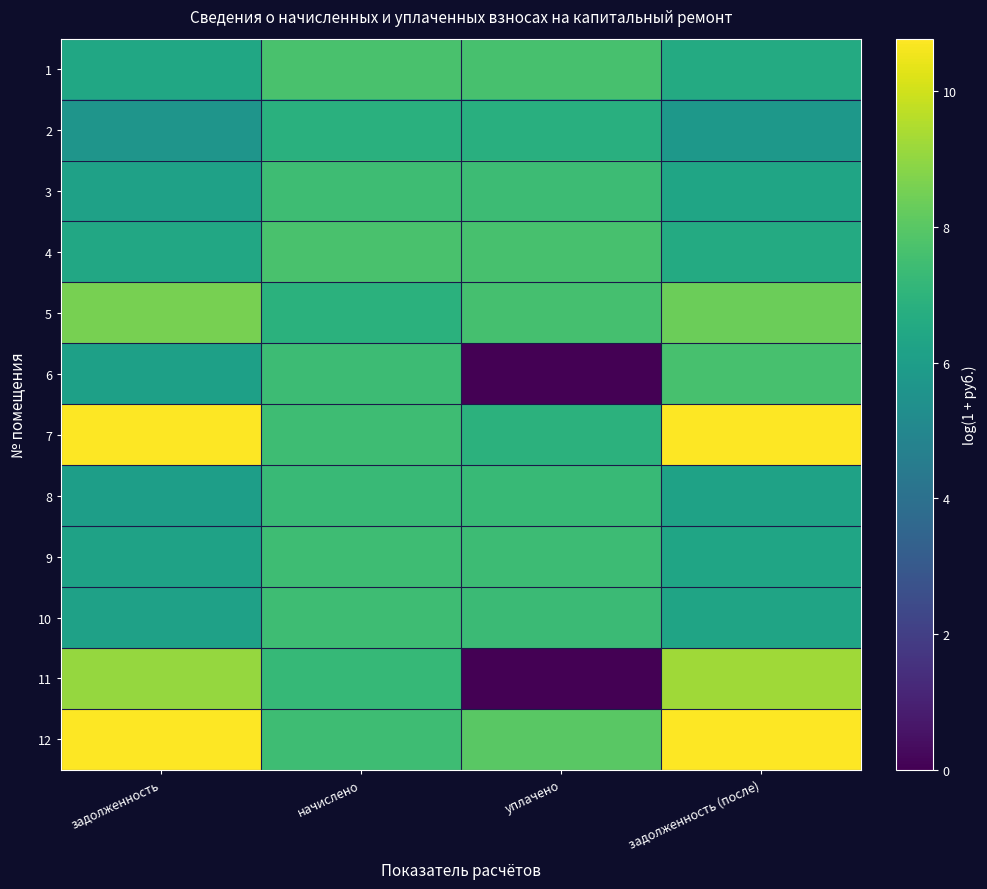

What is the total value across all series at уплачено?

74.0